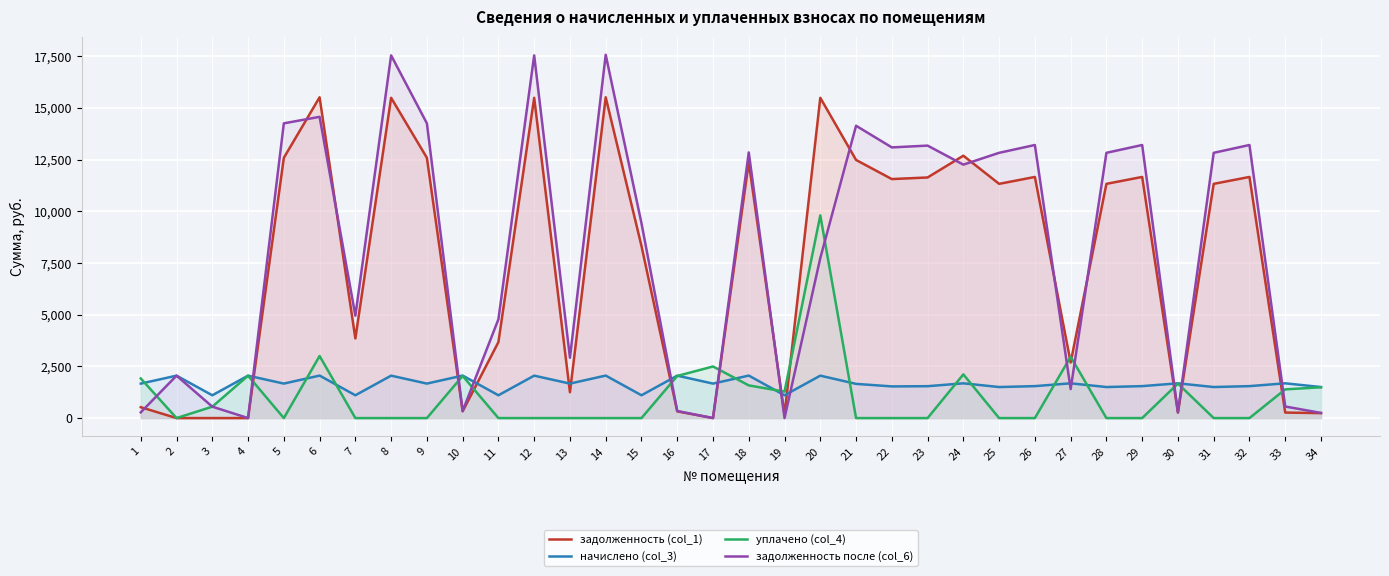

Reading left to right, list all the values displayed in this chart.

задолженность (col_1): 1=525.8	2=0.0	3=0.0	4=0.0	5=12583.2	6=15510.7	7=3849.3	8=15485.0	9=12583.2	10=325.5	11=3674.3	12=15485.0	13=1248.6	14=15510.7	15=8320.3	16=325.0	17=0.0	18=12370.7	19=174.1	20=15485.0	21=12480.5	22=11556.0	23=11633.0	24=12685.9	25=11324.9	26=11658.7	27=2685.9	28=11324.9	29=11658.7	30=266.1	31=11324.9	32=11658.7	33=266.8	34=238.1
начислено (col_3): 1=1667.0	2=2051.4	3=1102.3	4=2051.4	5=1667.0	6=2054.8	7=1102.3	8=2051.4	9=1667.0	10=2054.8	11=1102.3	12=2051.4	13=1667.0	14=2054.8	15=1102.3	16=2051.4	17=1667.0	18=2054.8	19=1102.3	20=2051.4	21=1653.4	22=1530.9	23=1541.1	24=1680.6	25=1500.3	26=1544.5	27=1680.6	28=1500.3	29=1544.5	30=1680.6	31=1500.3	32=1544.5	33=1680.6	34=1500.3
уплачено (col_4): 1=1915.1	2=0.0	3=551.0	4=2049.0	5=0.0	6=3000.0	7=0.0	8=0.0	9=0.0	10=2038.0	11=0.0	12=0.0	13=0.0	14=0.0	15=0.0	16=2034.5	17=2495.0	18=1580.0	19=1277.0	20=9800.7	21=0.0	22=0.0	23=0.0	24=2112.6	25=0.0	26=0.0	27=2966.0	28=0.0	29=0.0	30=1667.0	31=0.0	32=0.0	33=1388.0	34=1489.0
задолженность после (col_6): 1=277.7	2=2051.4	3=551.2	4=0.0	5=14250.2	6=14565.5	7=4951.5	8=17536.4	9=14250.2	10=342.3	11=4776.5	12=17536.4	13=2915.6	14=17565.5	15=9422.6	16=341.9	17=0.0	18=12845.5	19=0.0	20=7735.7	21=14133.8	22=13086.9	23=13174.1	24=12253.9	25=12825.2	26=13203.2	27=1400.5	28=12825.2	29=13203.2	30=279.7	31=12825.2	32=13203.2	33=559.4	34=249.4